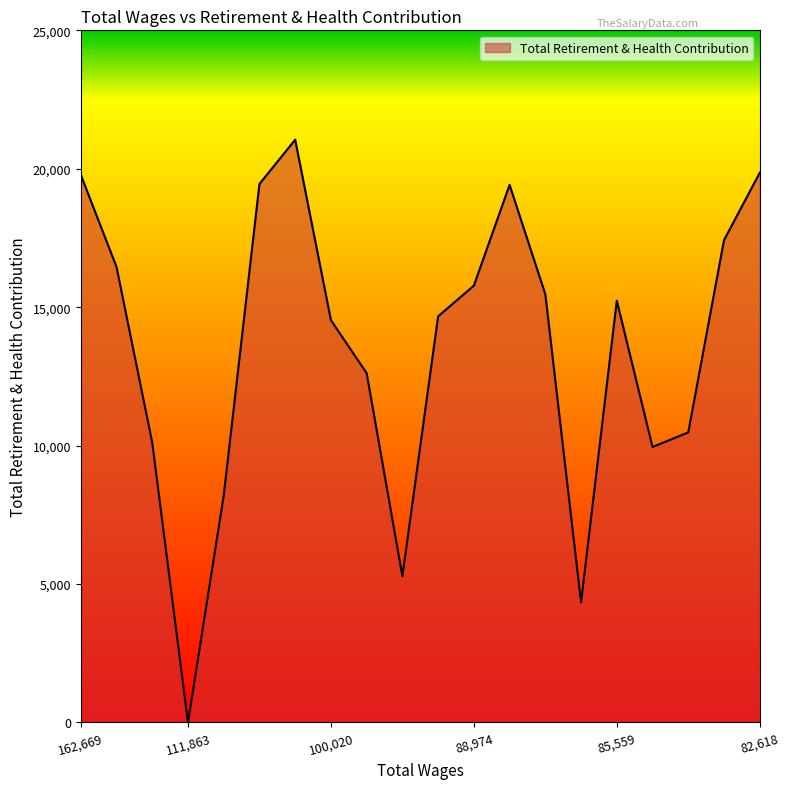

What is the difference between the maximum and minimum values?

21050